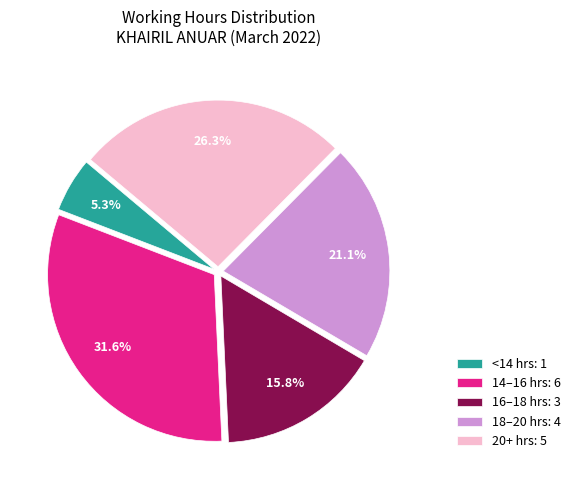

What percentage is NOT represented by 16–18 hrs: 3?

84.2%